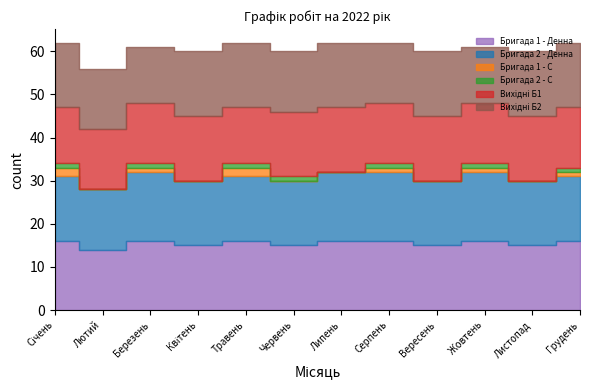

Does the chart have visible grid lines?

No